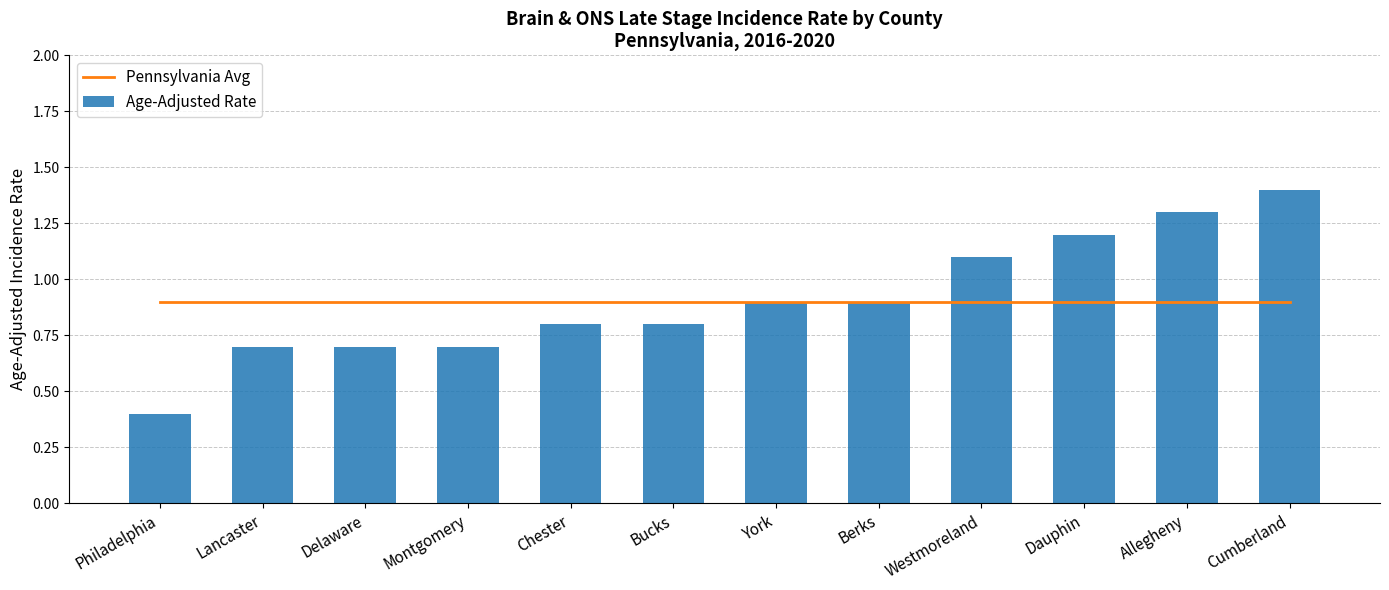

Count the number of categories in the chart.

12